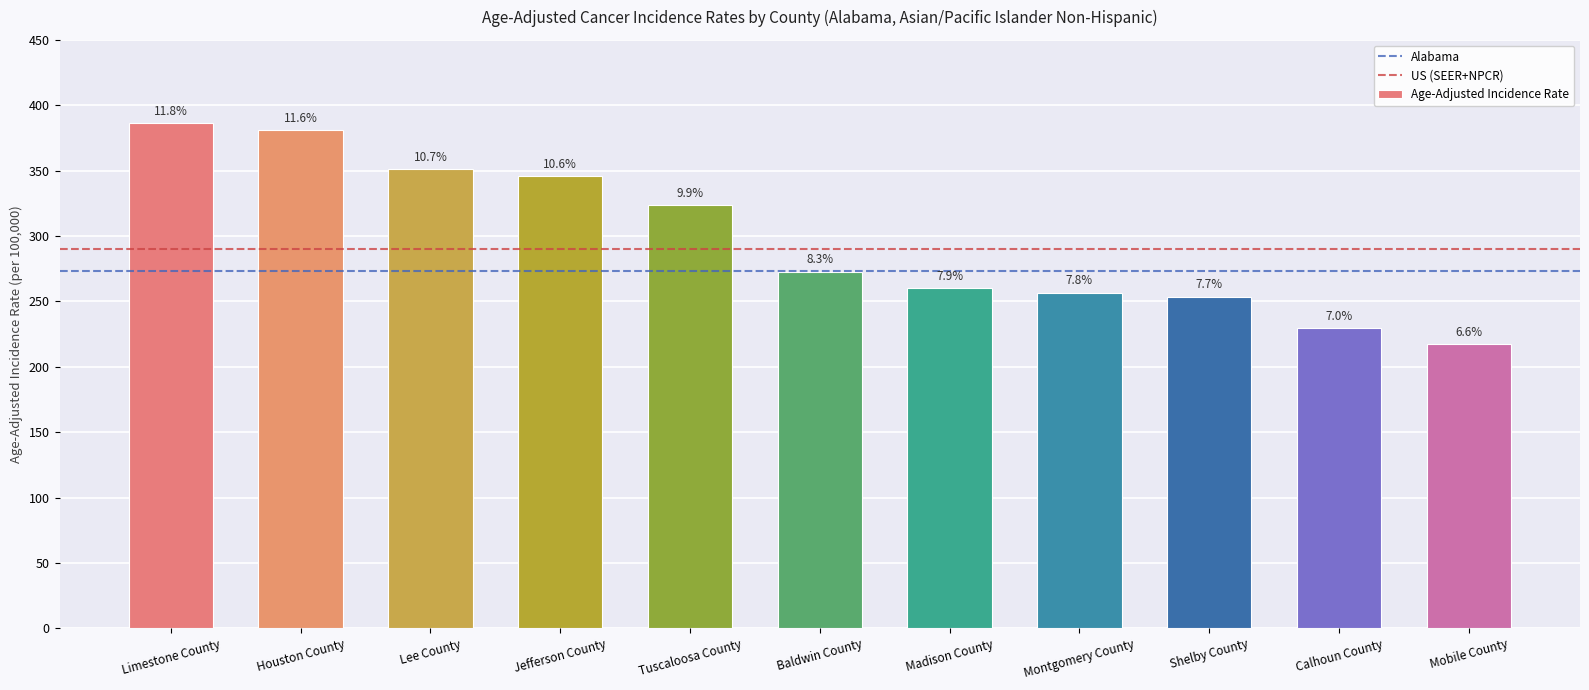

Is it true that the value at Mobile County is 118.7?

False